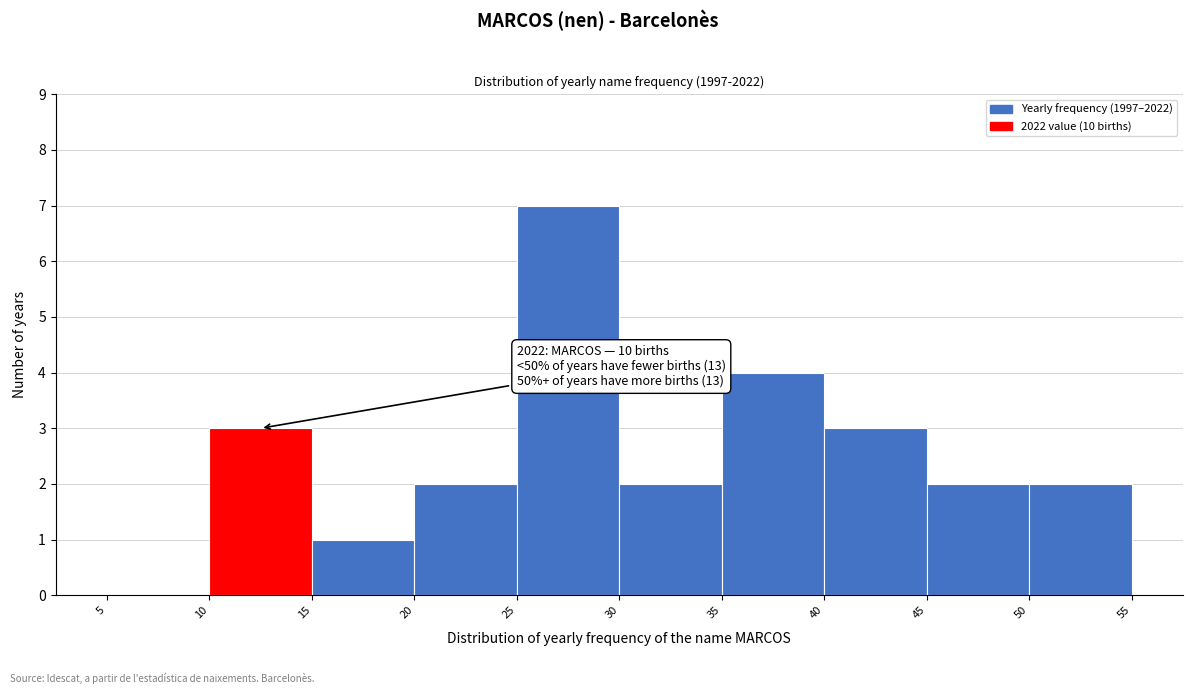

Which range on the x-axis has the tallest bar?

25 to 30